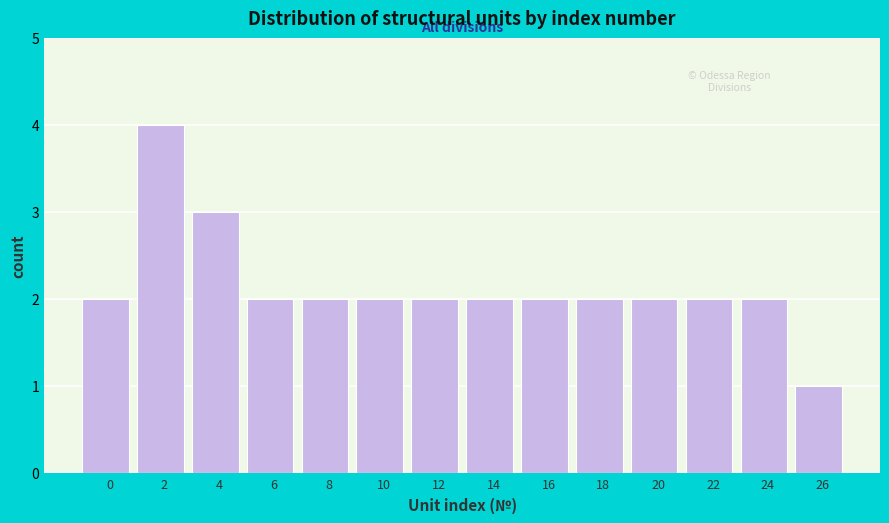

Reading right to left, transcribe all the data shown in this chart.

1	2	2	2	2	2	2	2	2	2	2	3	4	2